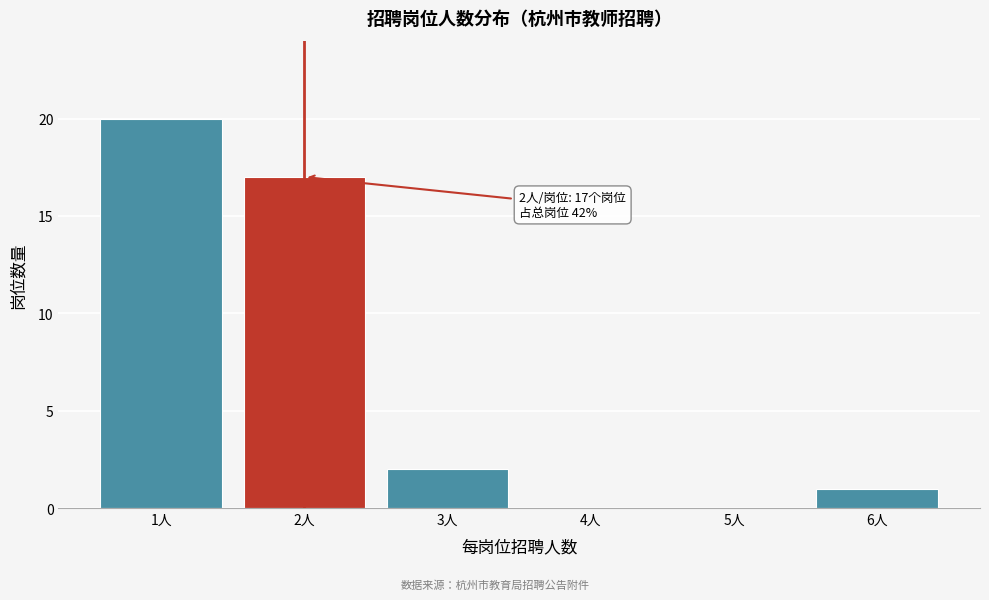

Reading left to right, transcribe all the data shown in this chart.

1人=20	2人=17	3人=2	4人=0	5人=0	6人=1